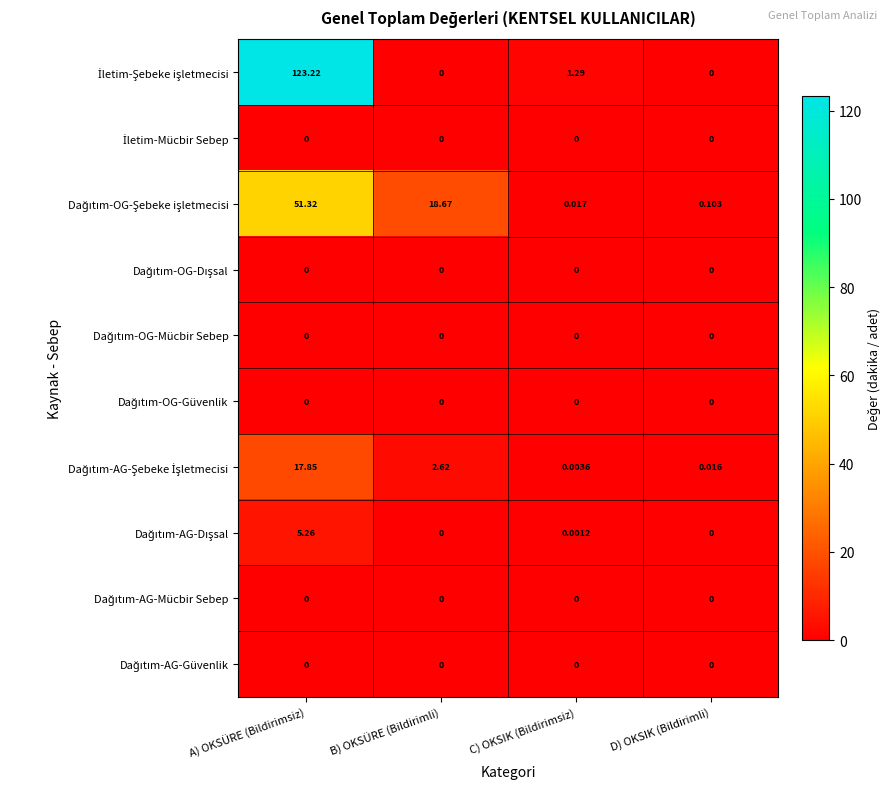

How many categories are shown in the chart?

4